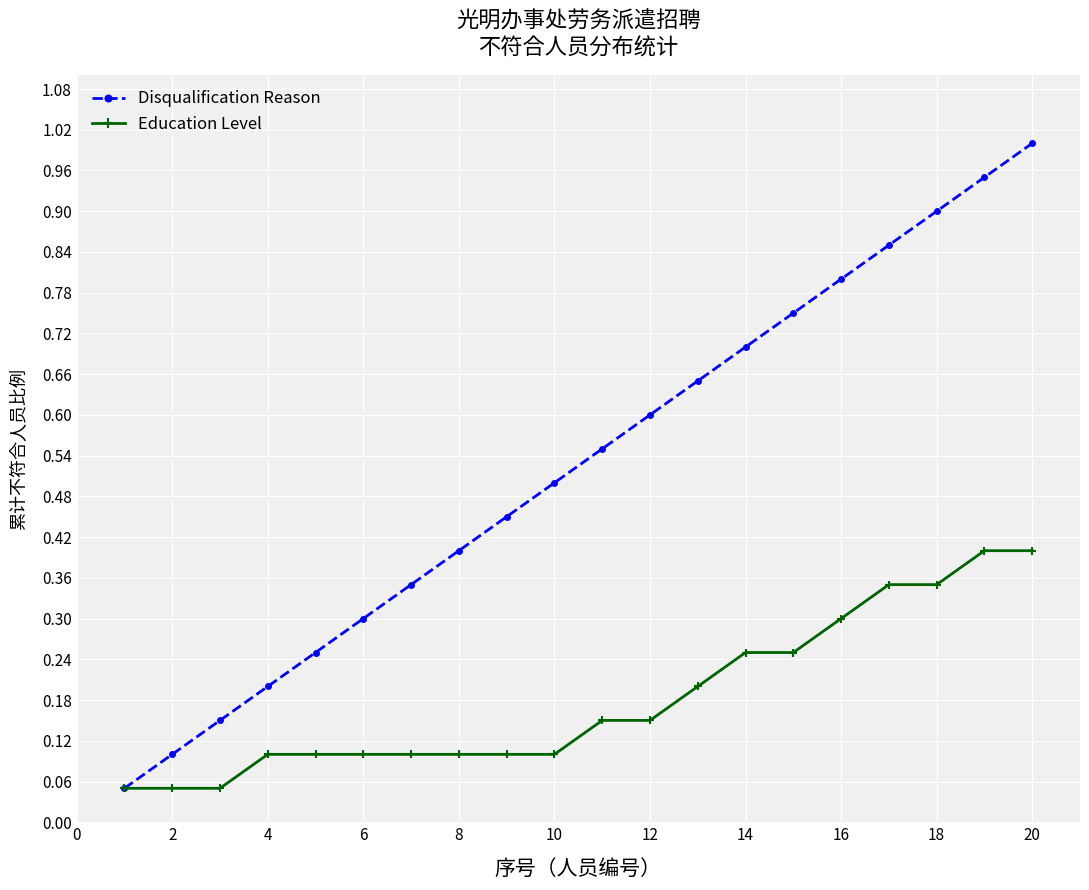

Which series has the widest spread of values?

Disqualification Reason